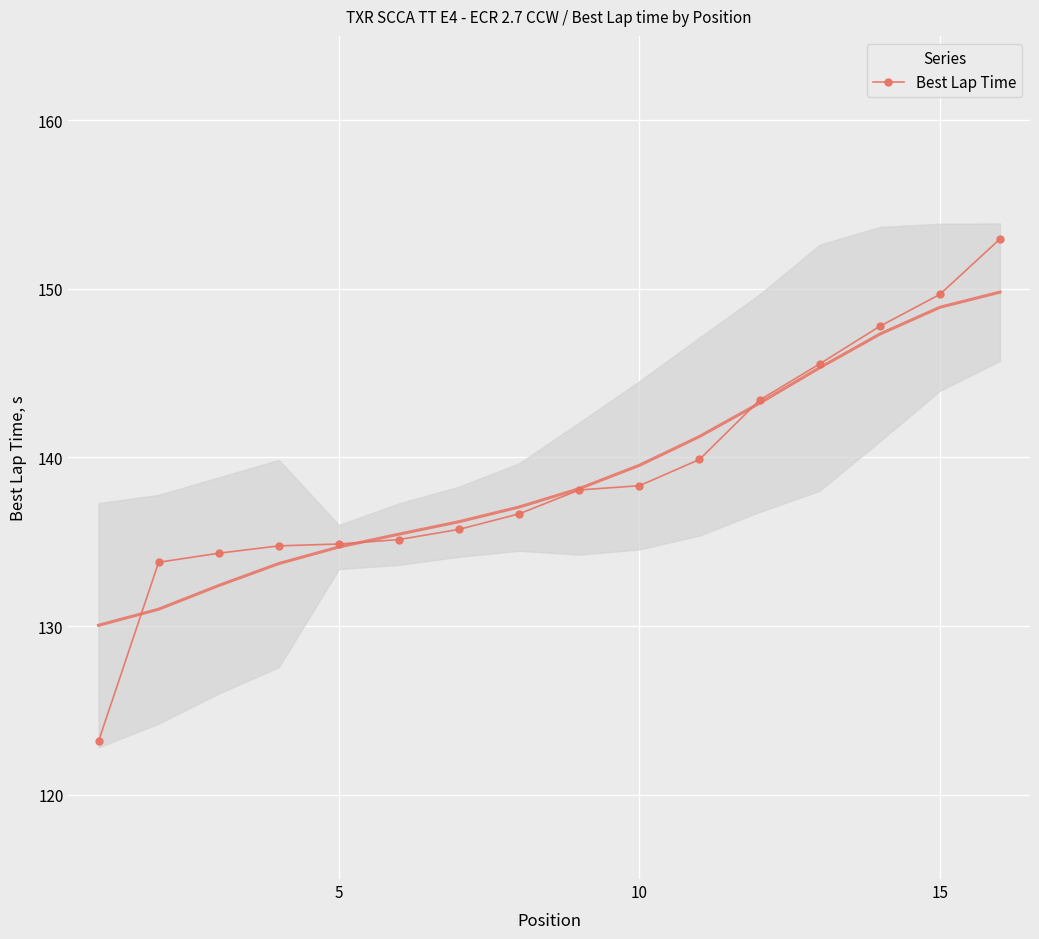

What is the difference between the second highest and second lowest values?

15.9